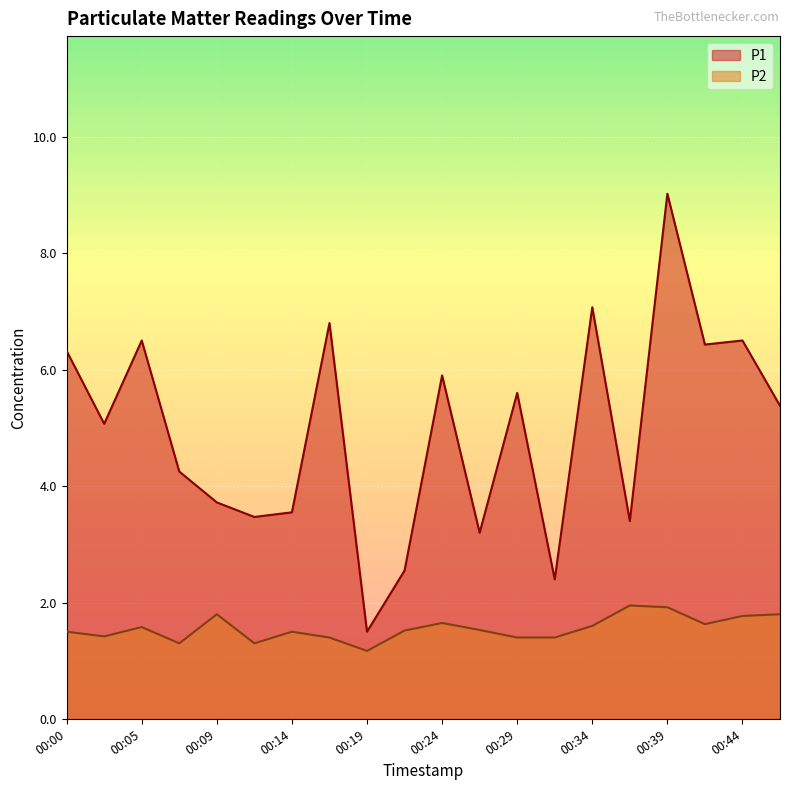

List the series in order of their peak value, lowest first.

P2, P1